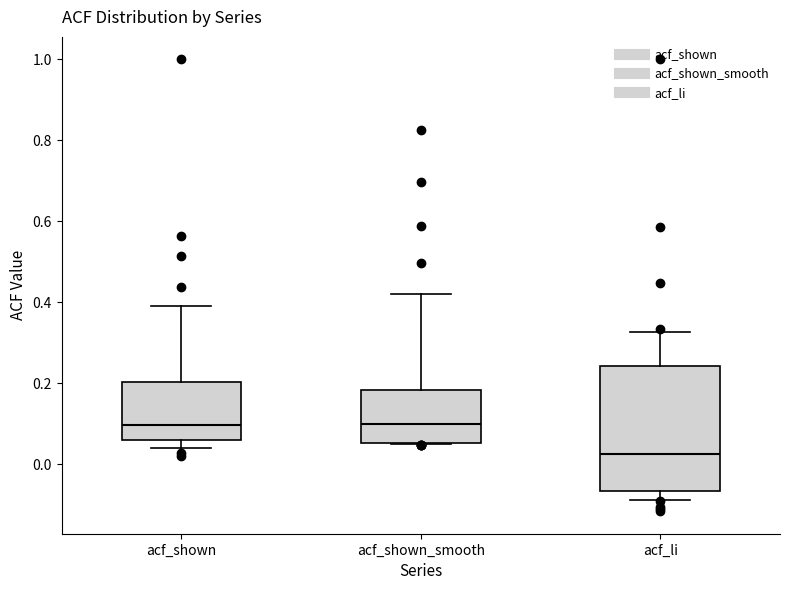

Which box has the lowest median line?

acf_li